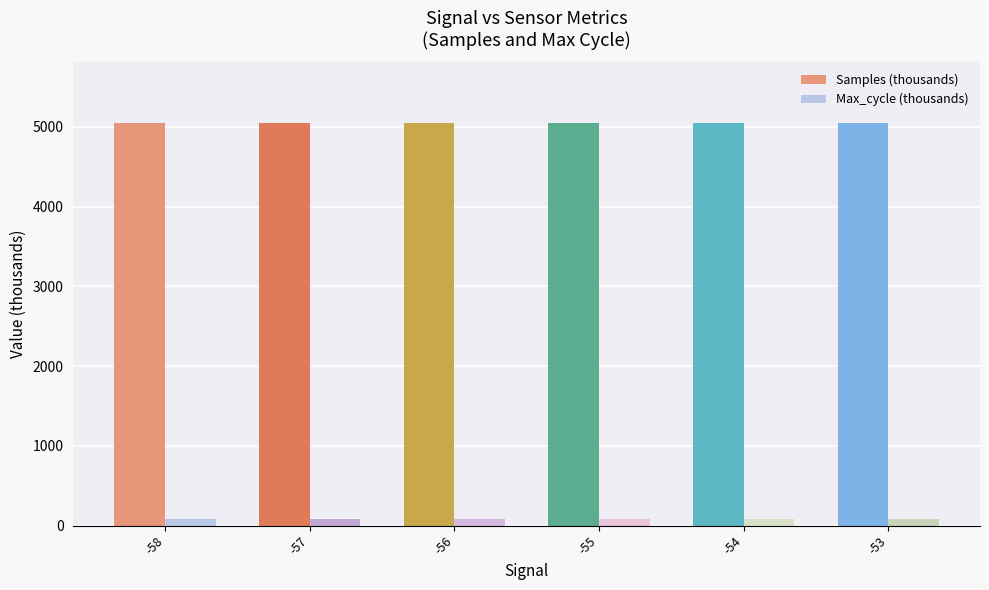

Count the number of data series in this chart.

2